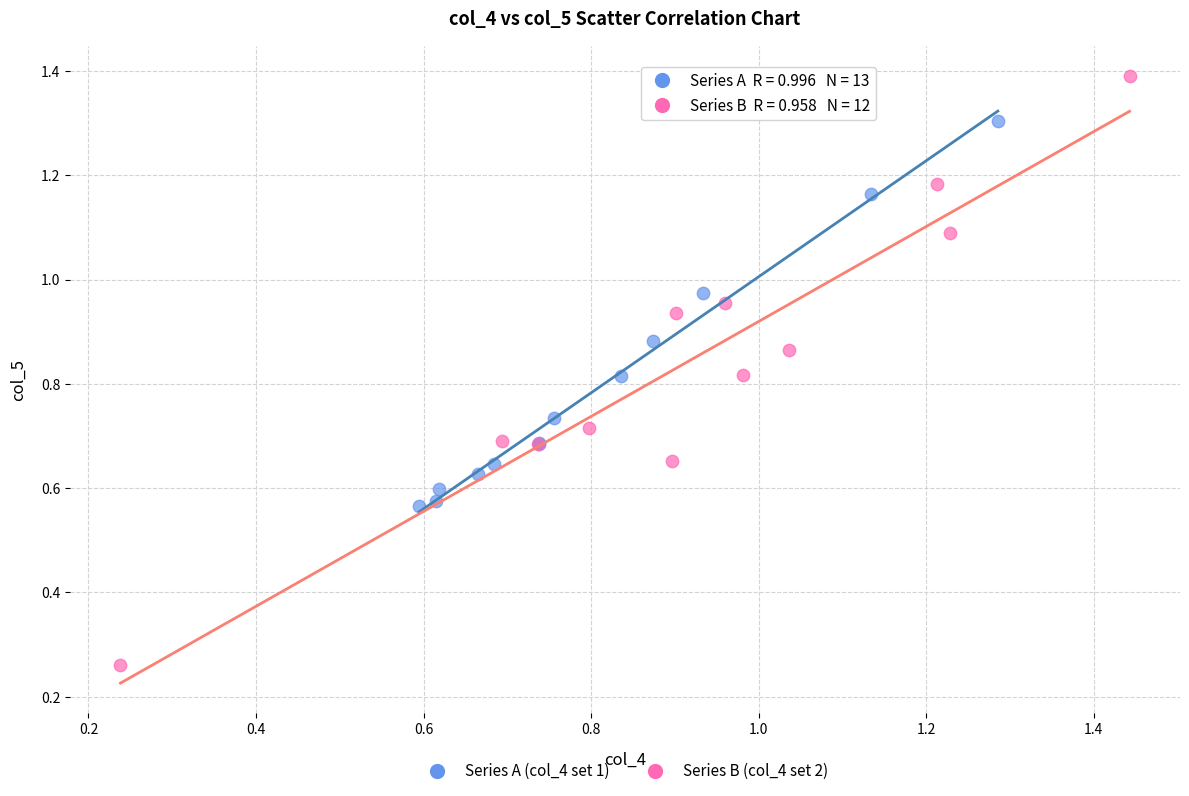

Which series reaches the minimum Y coordinate?

Series B (col_4 set 2)